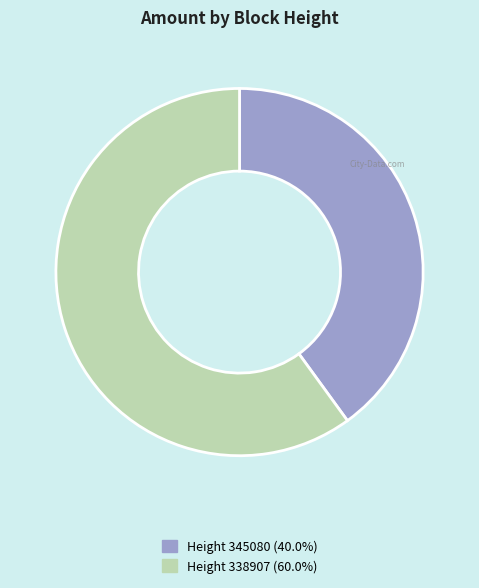

Does any single category account for the majority?

Yes